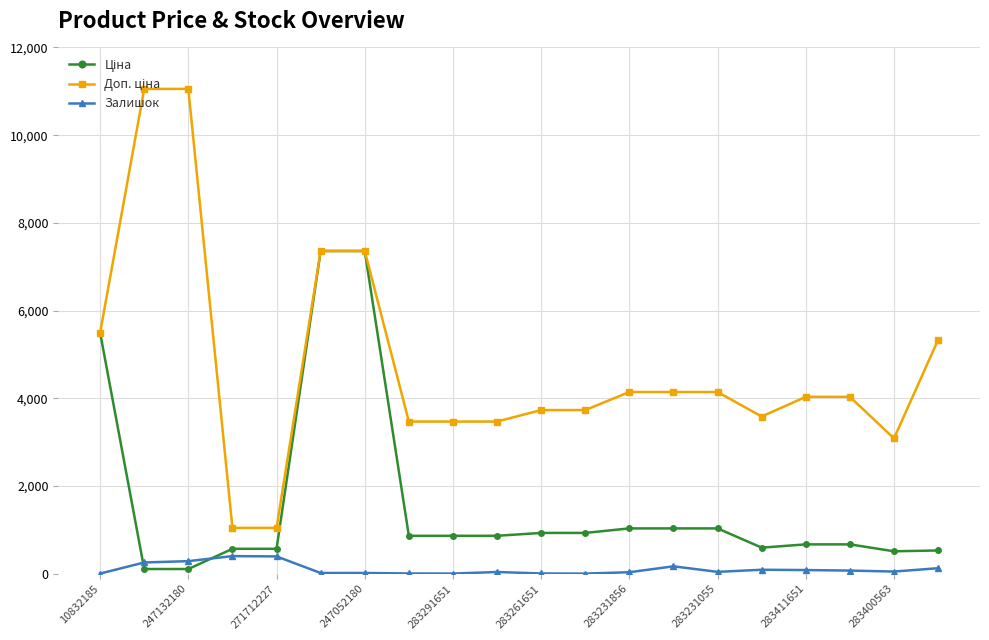

At how many categories does at least one series exceed 1309?

18